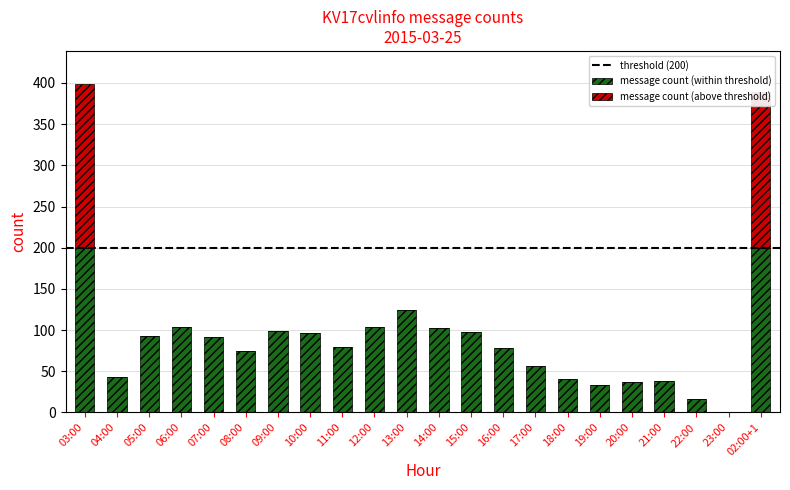

The value of message count (within threshold) at 10:00 is 152. True or false?

False